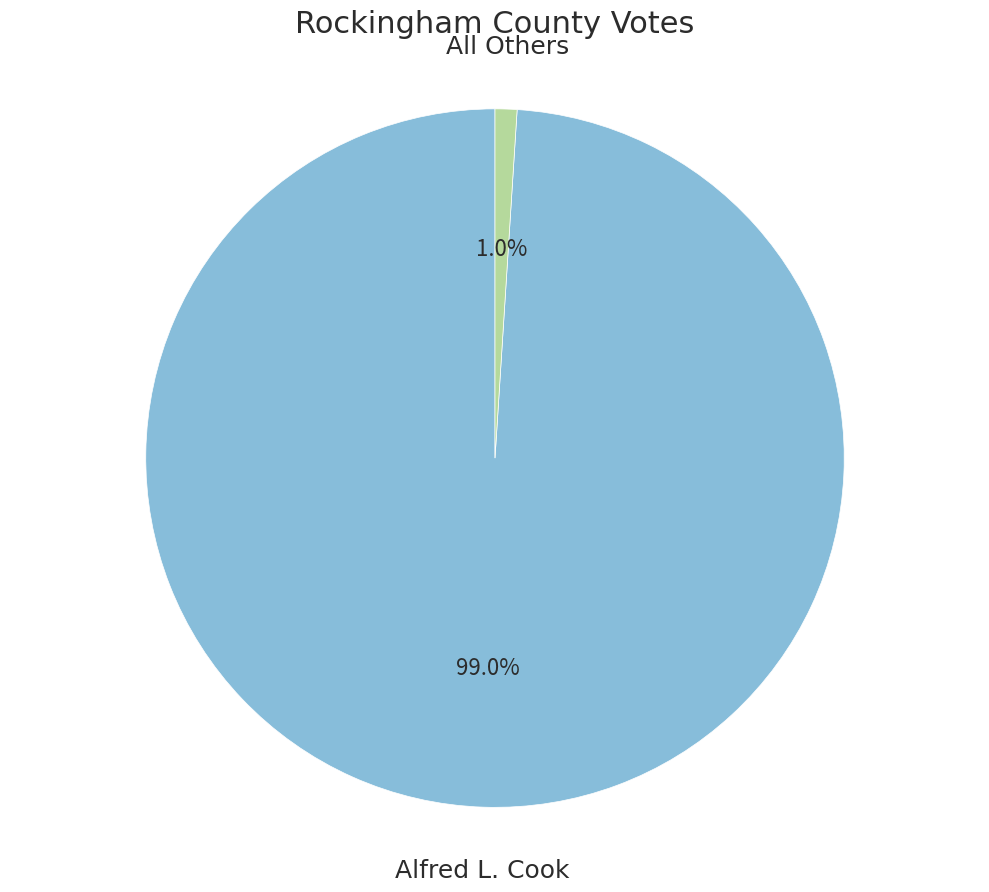

Does any single category account for the majority?

Yes